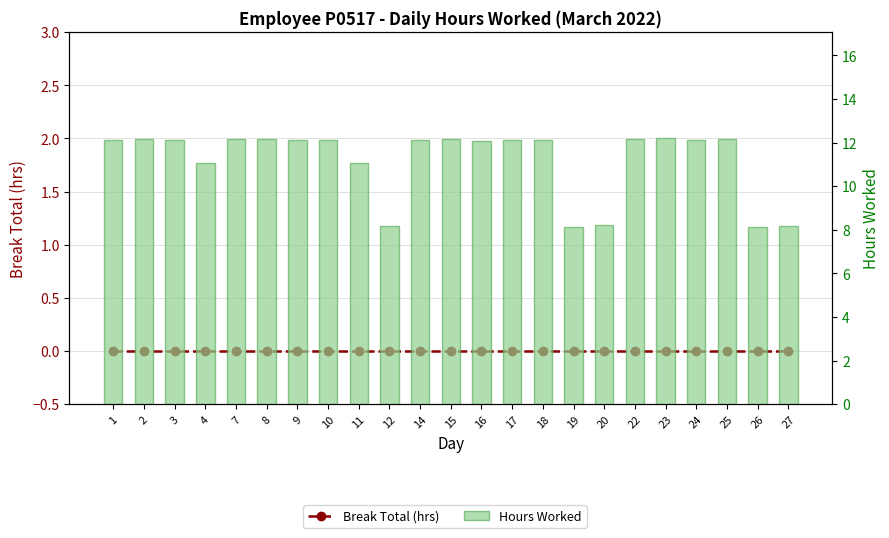

What is the lowest value of the Hours Worked series?

8.1